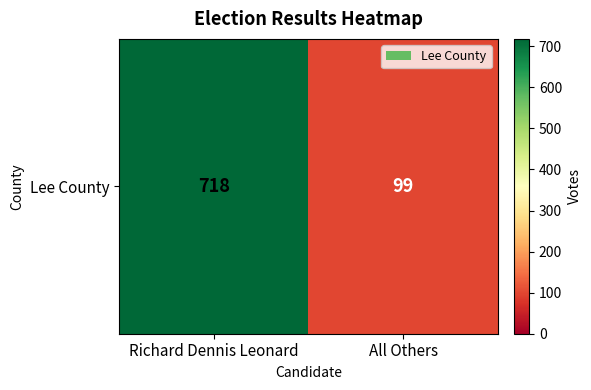

Reading left to right, what are all the values shown in this chart?

718	99